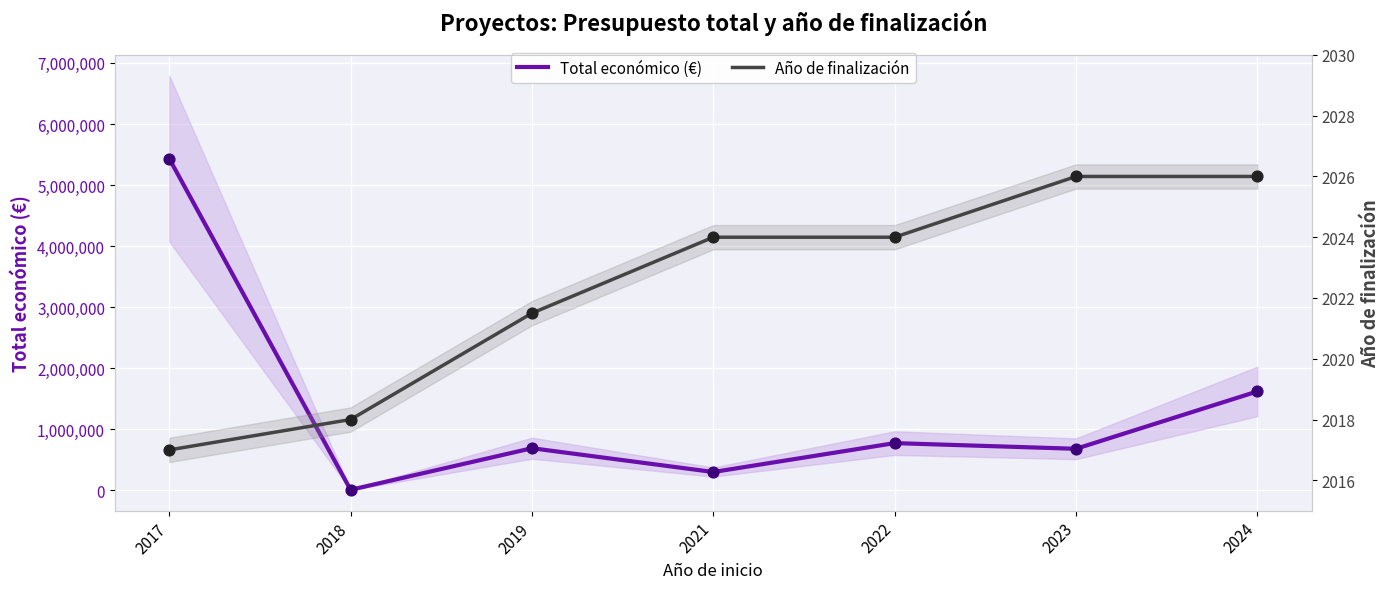

At how many categories does at least one series exceed 2869026?

1